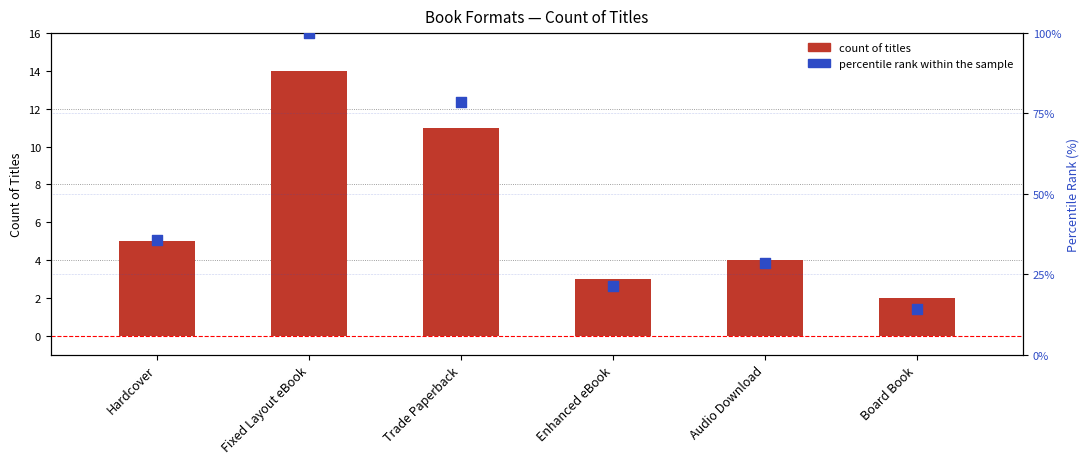

Which series contains the highest Y value?

percentile rank within the sample